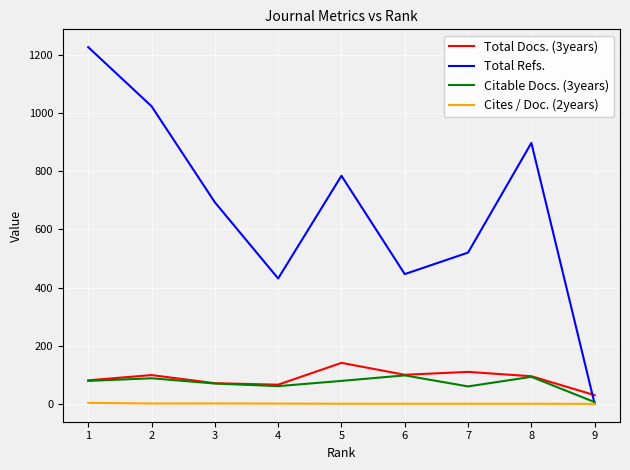

Which series has the widest spread of values?

Total Refs.